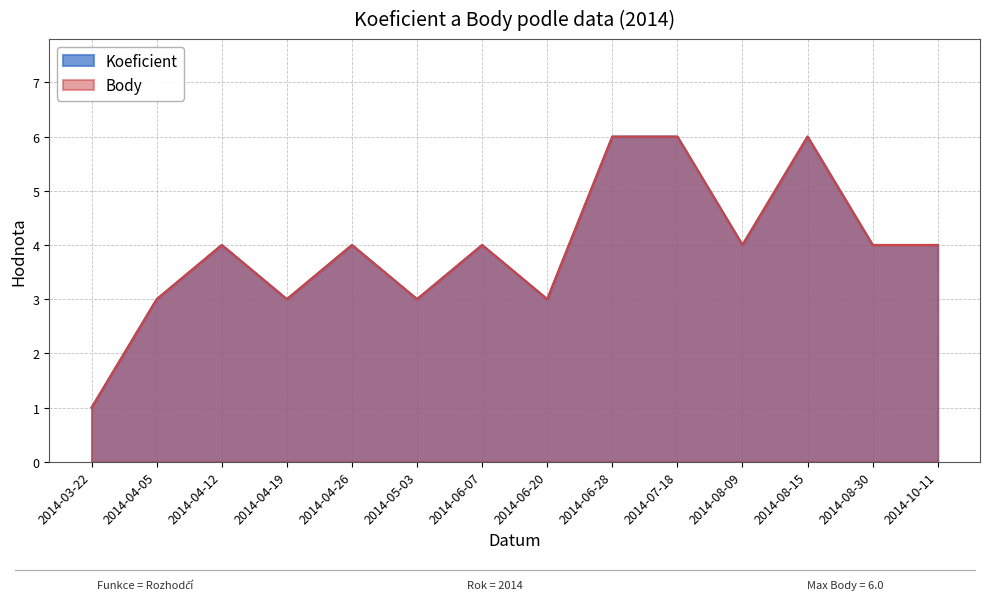

True or false: Koeficient and Body cross at least once.

False